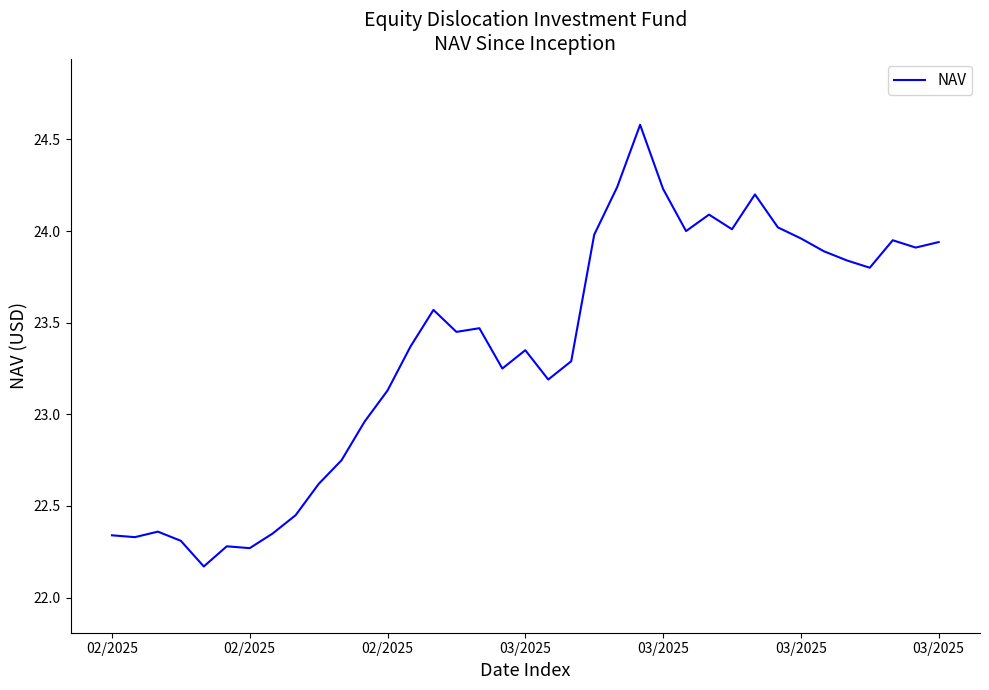

What is the difference between the maximum and minimum values?

2.4